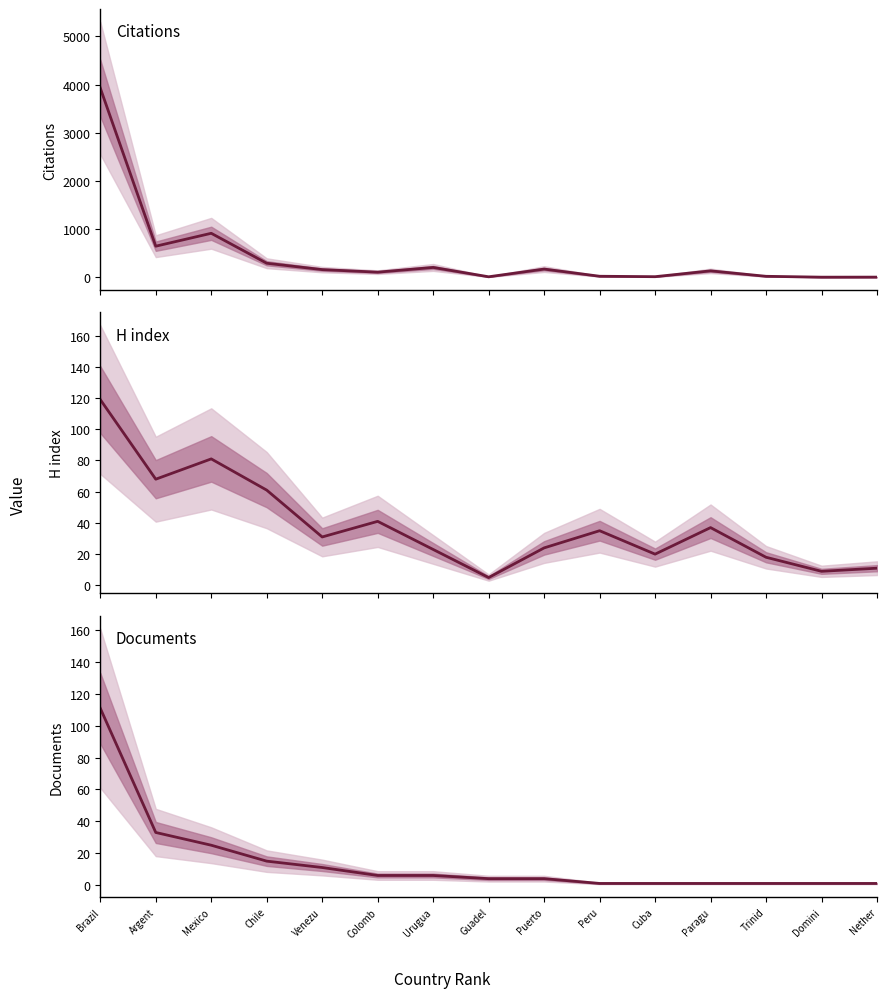

At which category is the sum across all series the highest?

Brazil